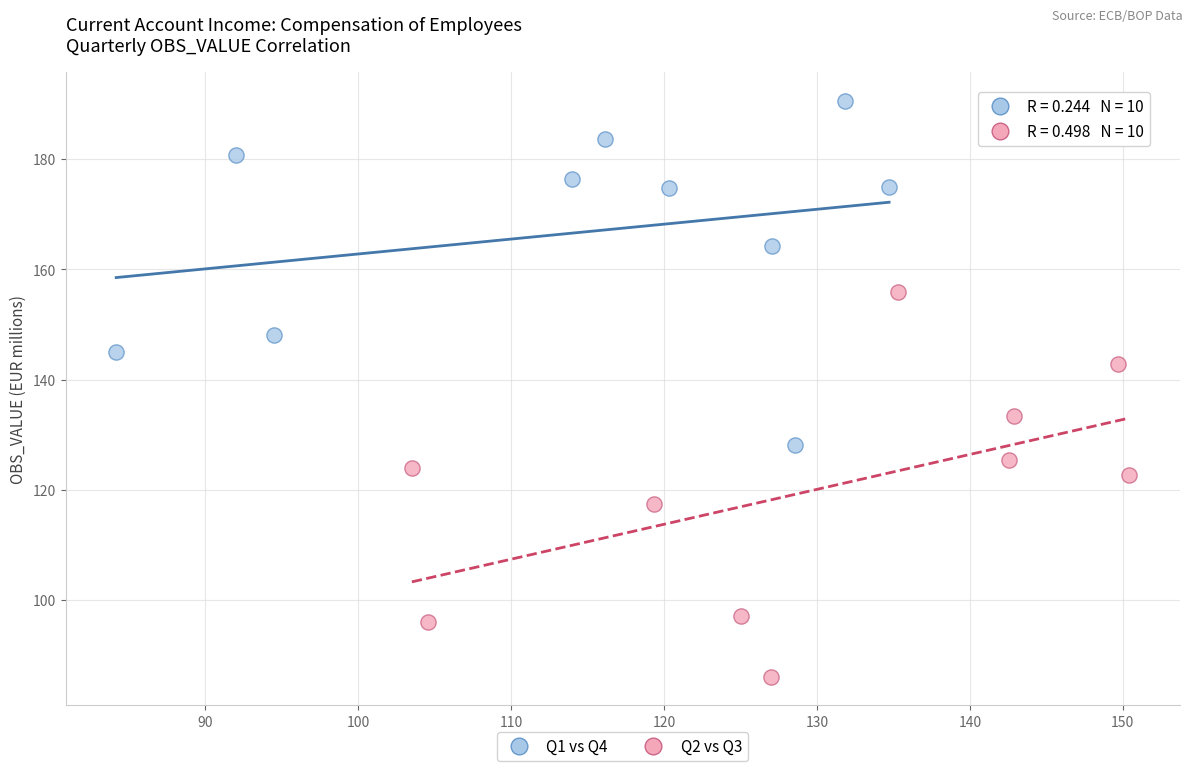

Which series has the widest spread of Y values?

Q2 vs Q3